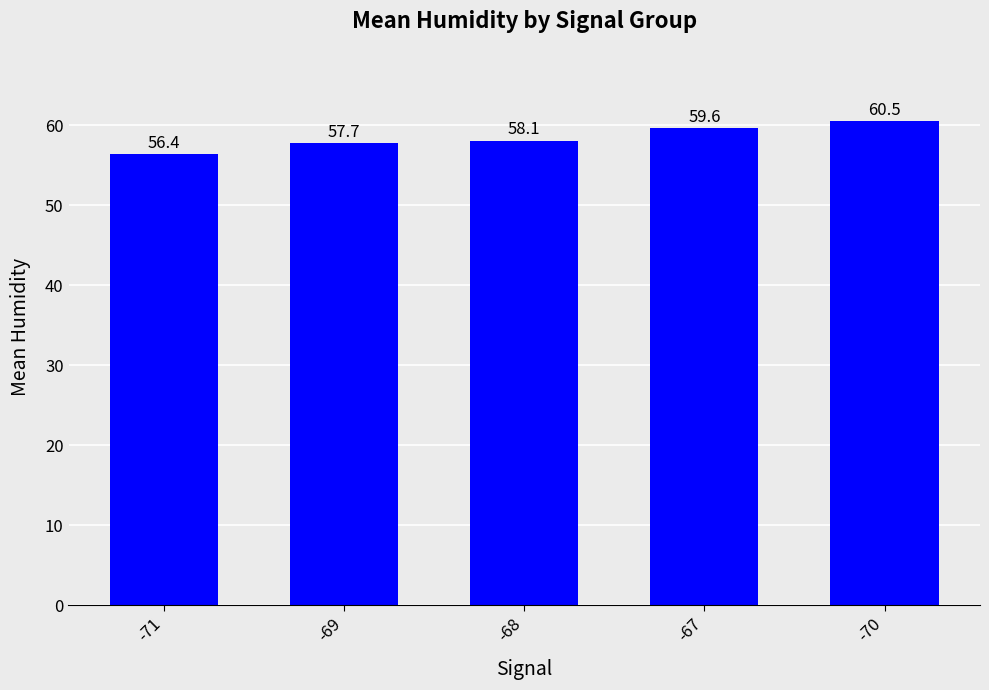

What is the change in value from -69 to -70?

+2.7